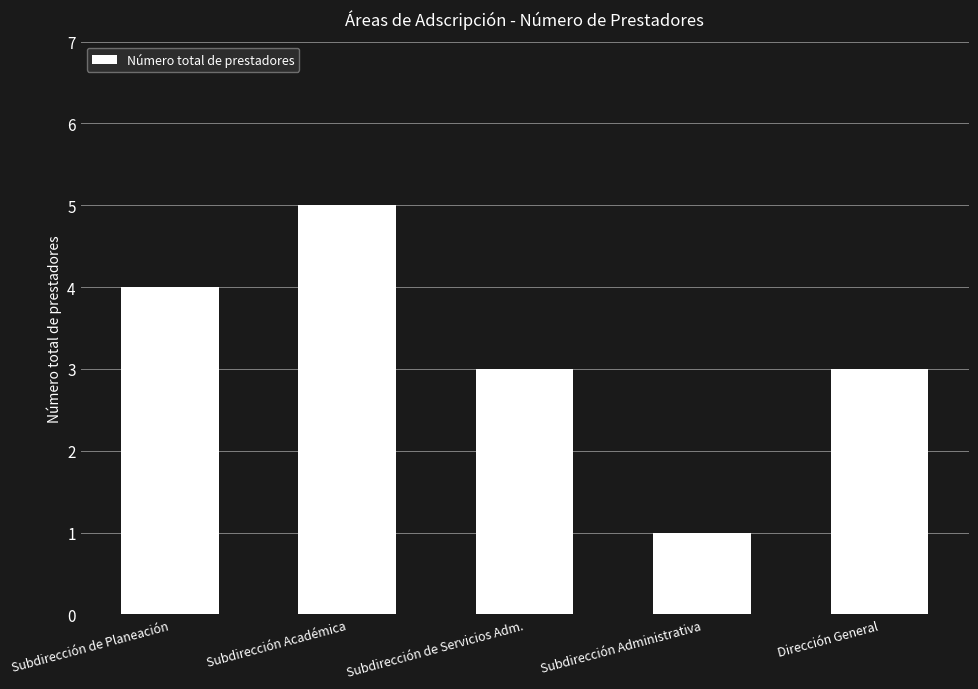

What is the difference between the second highest and second lowest values?

1